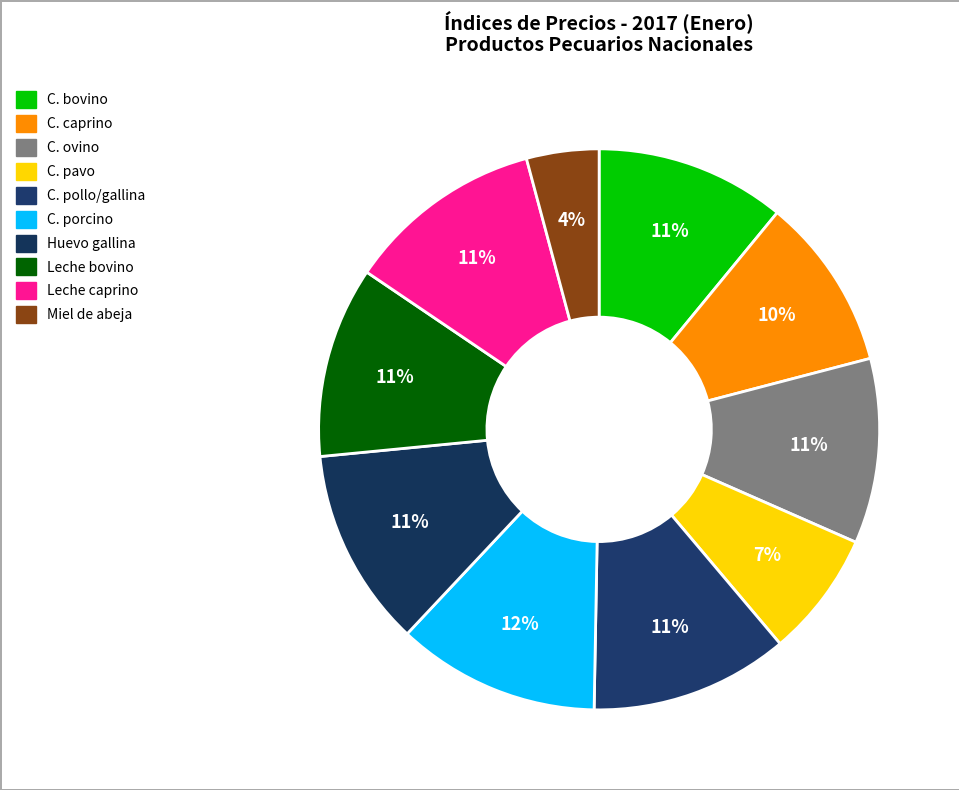

How many segments does this pie chart have?

10